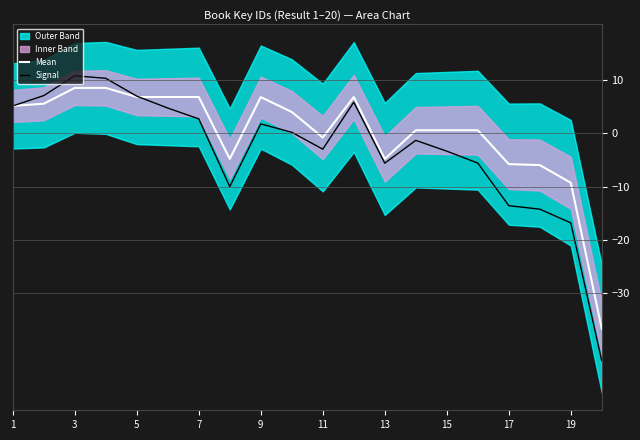

What is the difference between the second highest and minimum values in the Mean series?

45.2